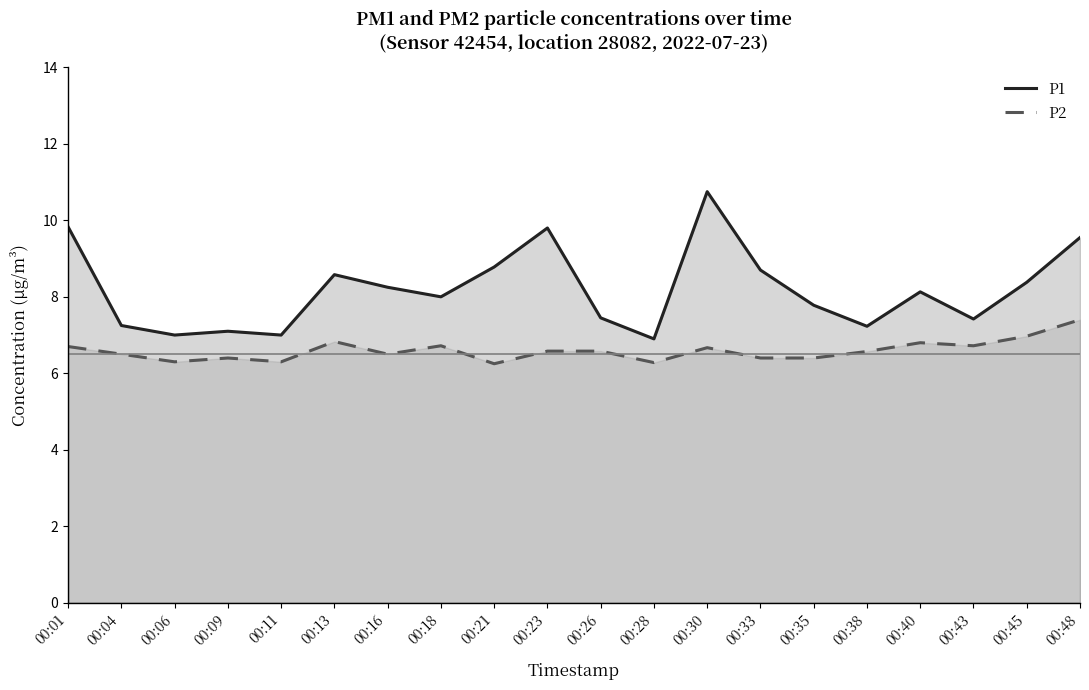

Which series has the widest spread of values?

P1